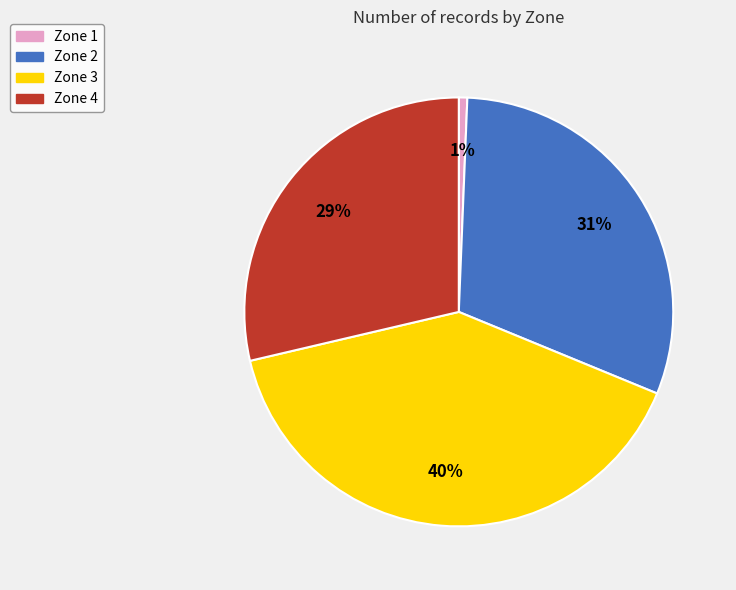

To the nearest percent, what portion does Zone 4 represent?

29%